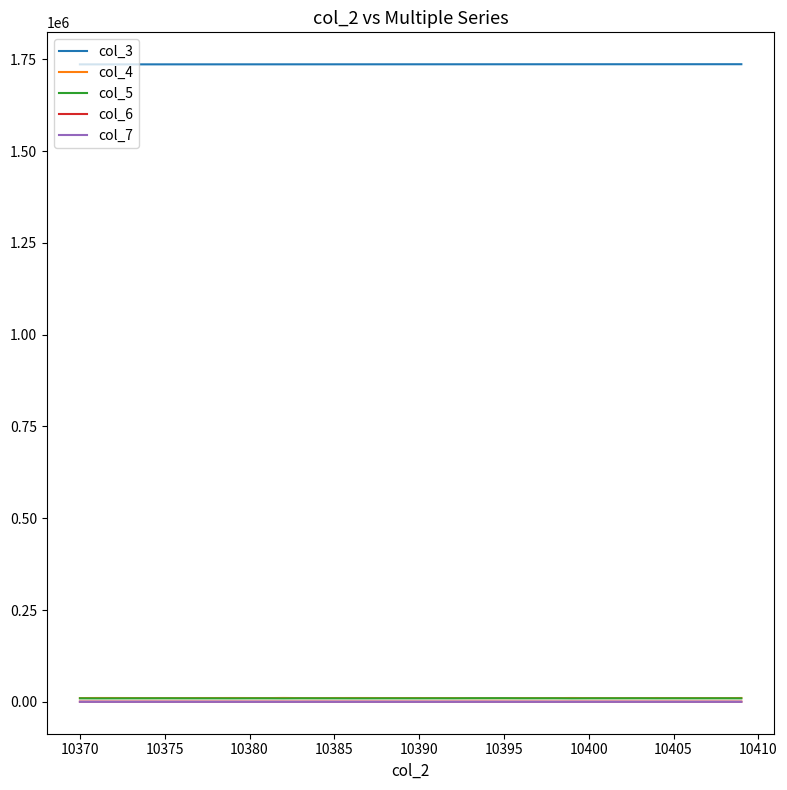

What is the average value of the col_3 series?

1736546